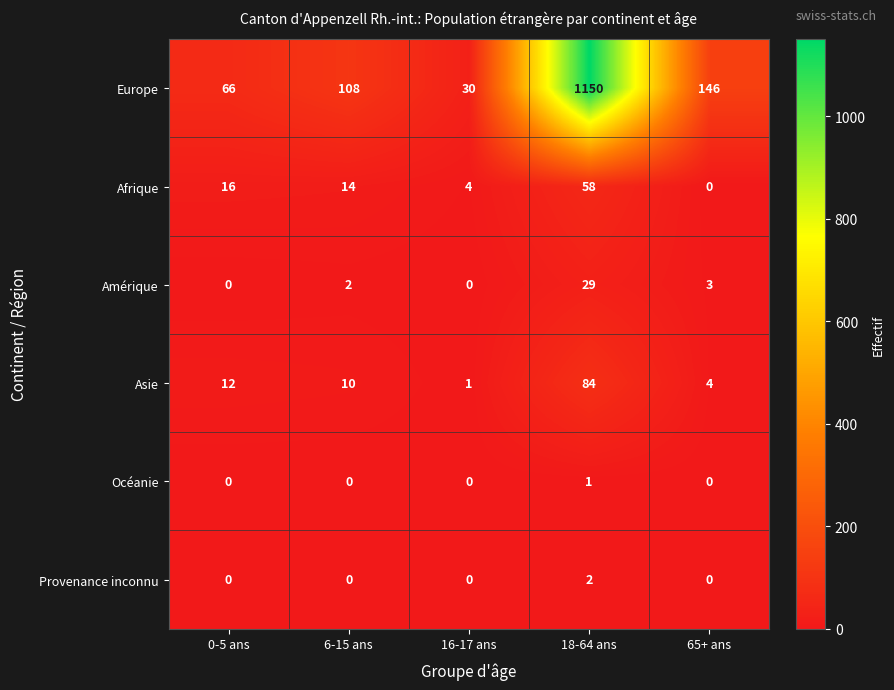

Between 16-17 ans and 18-64 ans, which series saw the biggest shift?

Europe